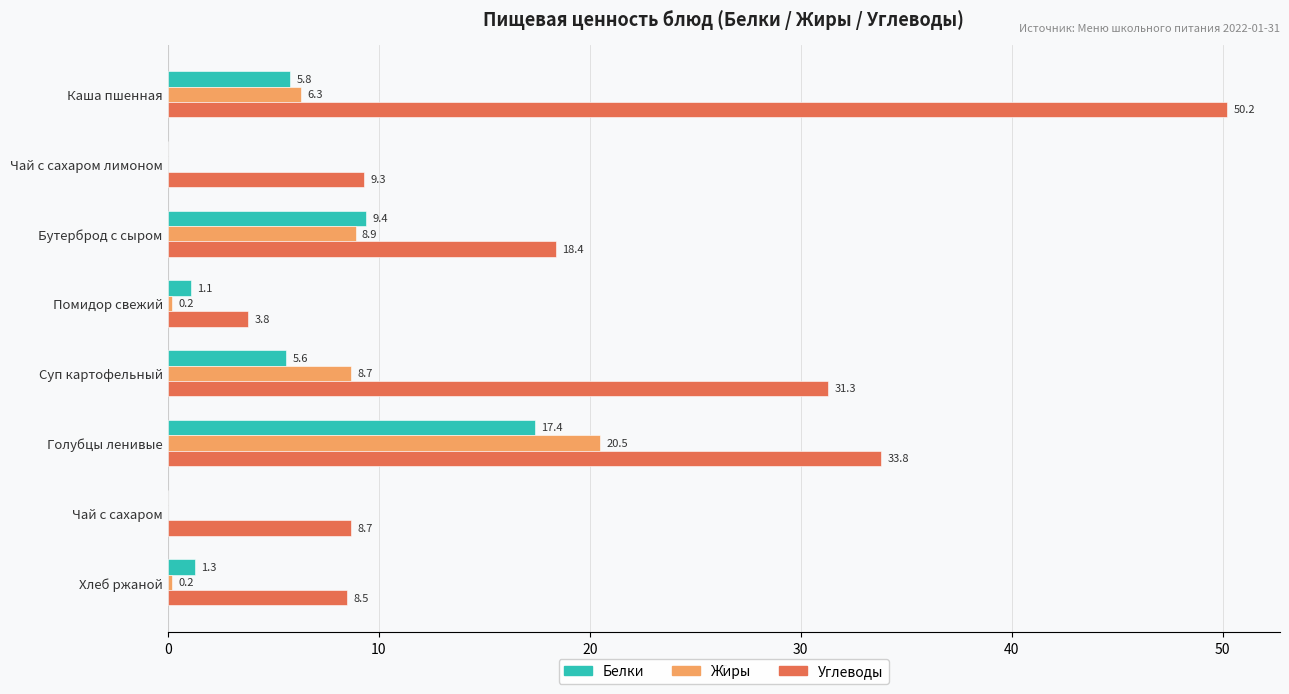

What is the highest value of the Белки series?

17.4